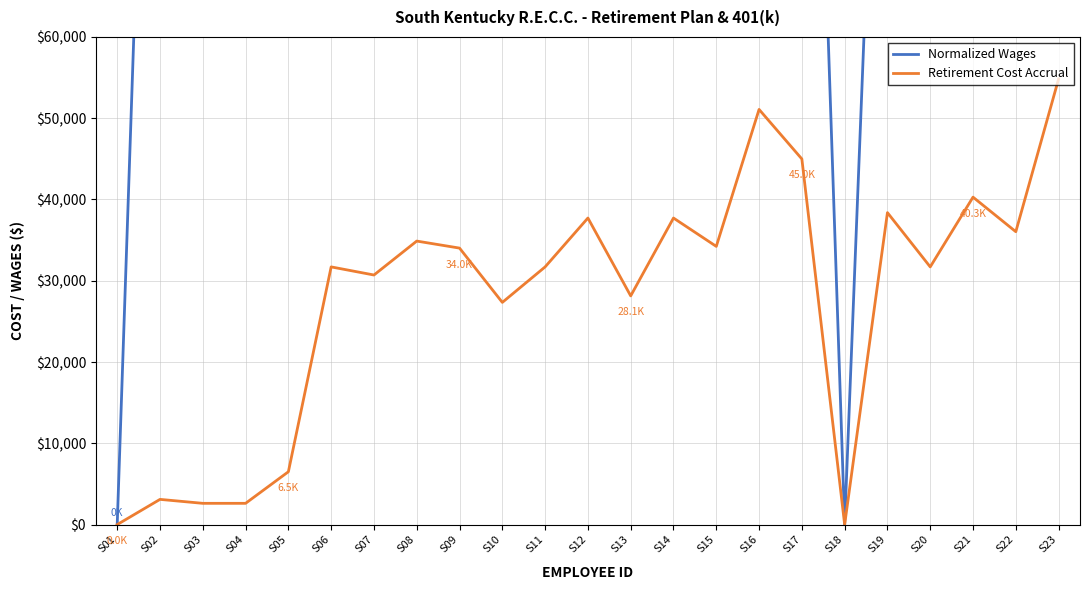

At which label does Normalized Wages reach its minimum?

S01